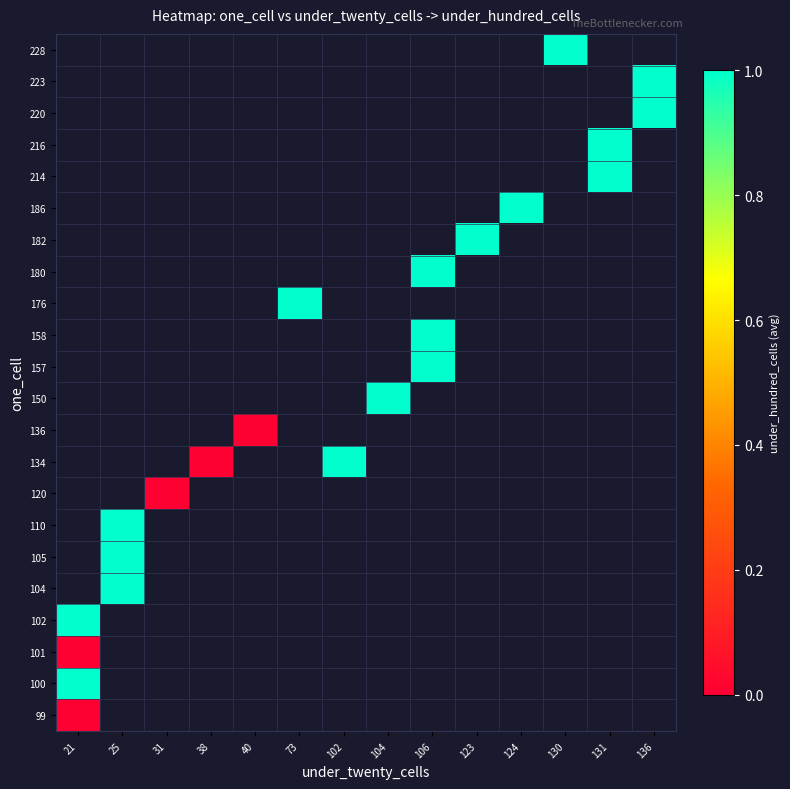

Which category has the lowest value in the 99 series?

21